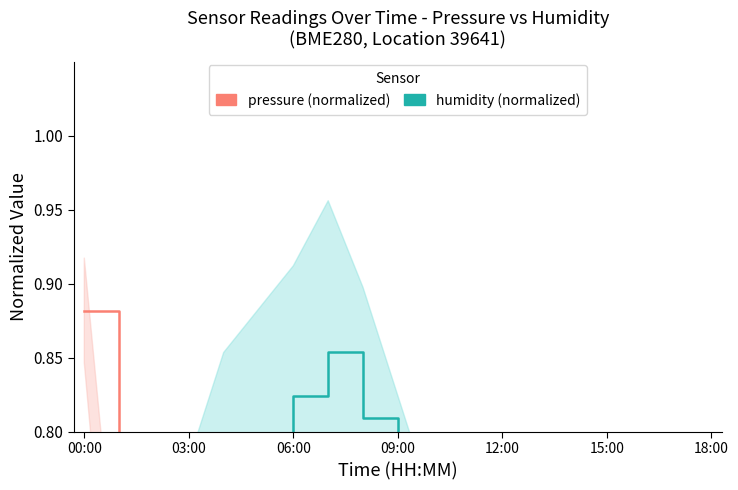

At how many categories does at least one series exceed 0?

19